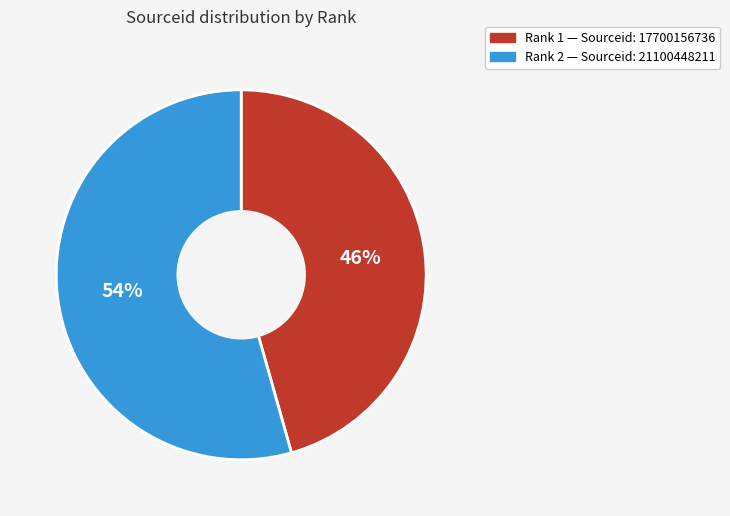

Does any single category account for the majority?

Yes